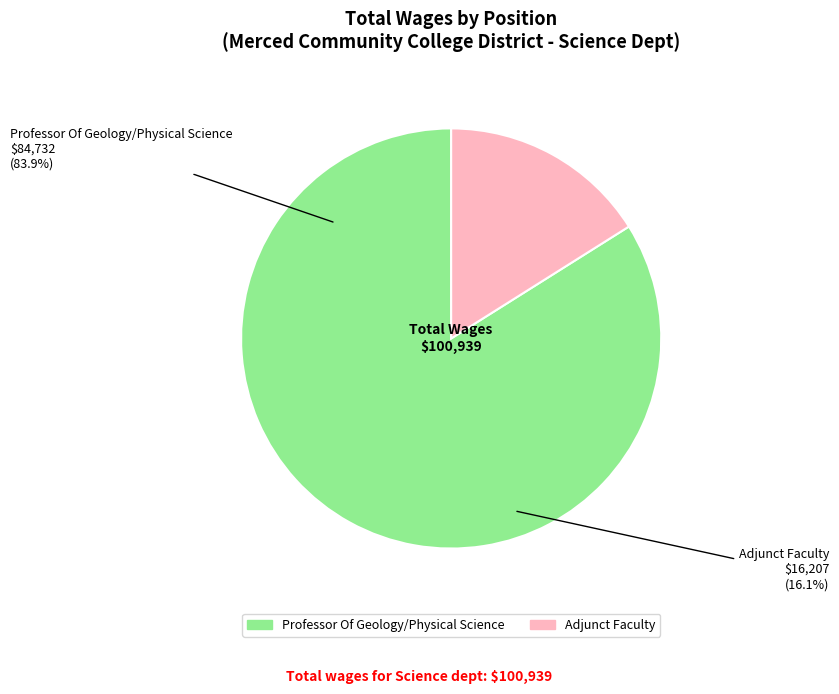

Combined, what portion of the pie is Adjunct Faculty and Professor Of Geology/Physical Science?

100.0%